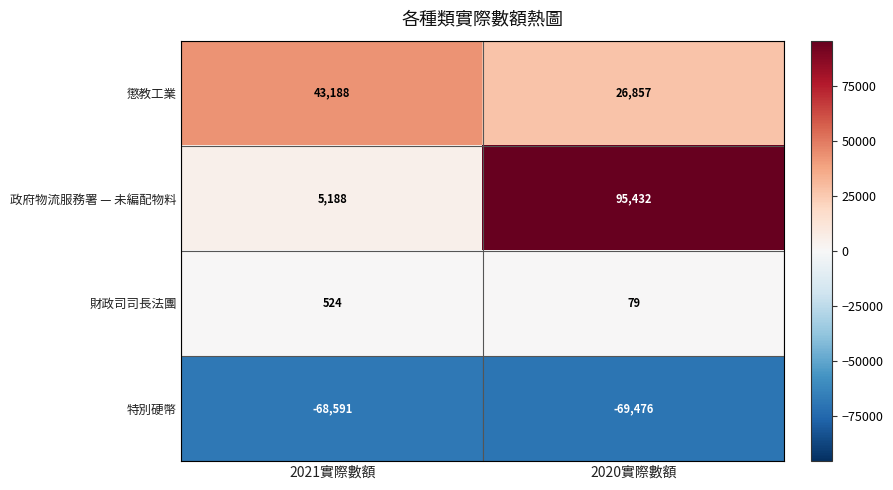

What is the difference between the 懲教工業 values at 2021實際數額 and 2020實際數額?

16331